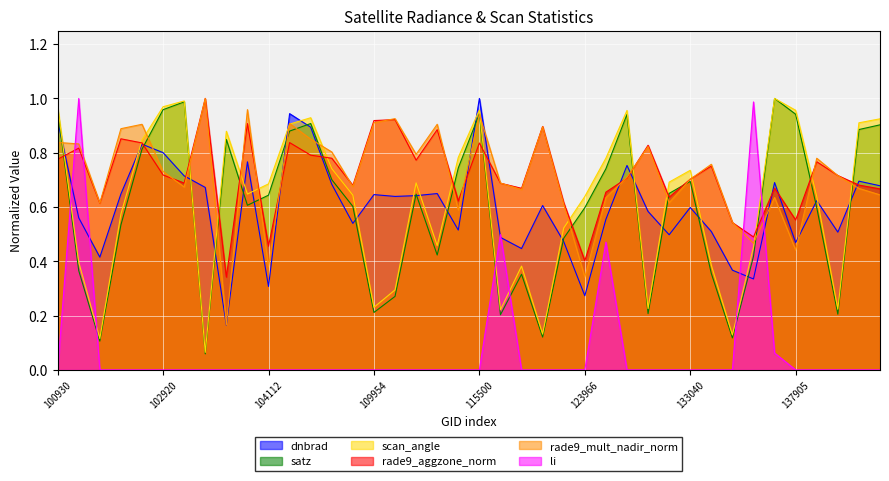

List the series in order of their peak value, lowest first.

dnbrad, satz, scan_angle, rade9_aggzone_norm, rade9_mult_nadir_norm, li